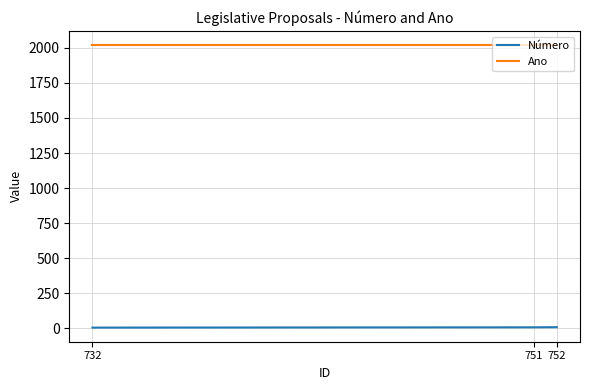

How many lines are shown in the chart?

2